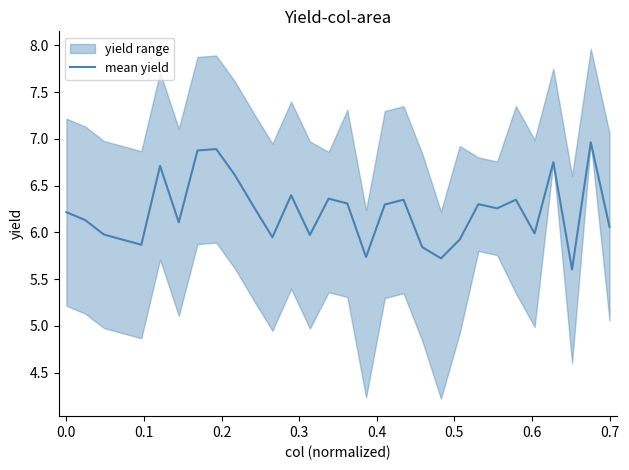

What is the maximum value for mean yield?

7.0